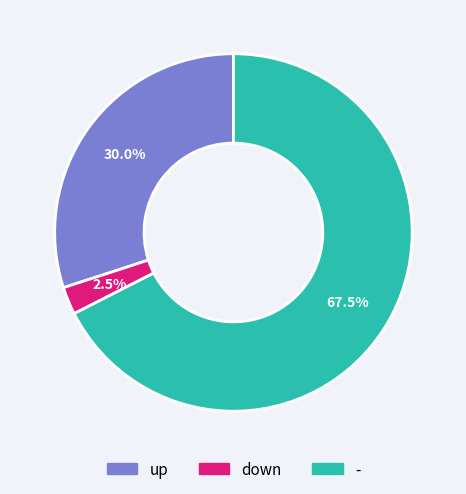

Does - account for over 50% of the chart?

Yes